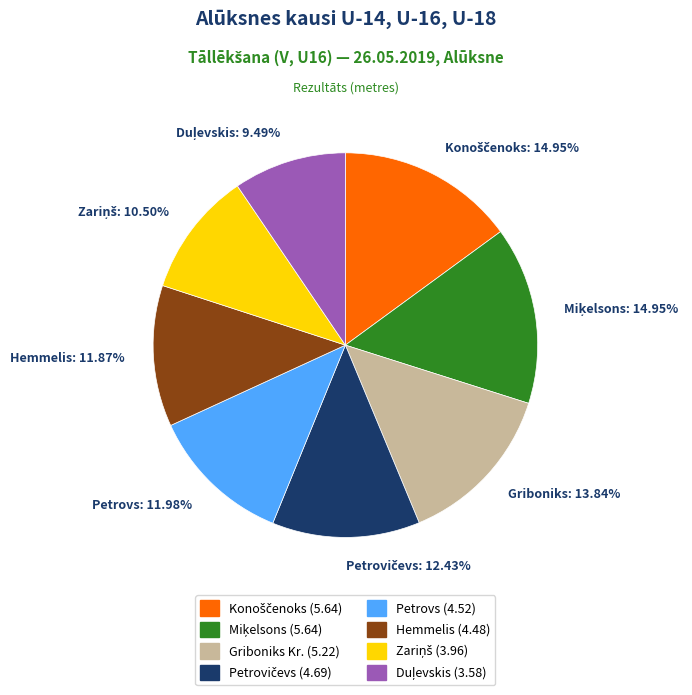

Does Hemmelis: 11.87% represent more than half of the total?

No